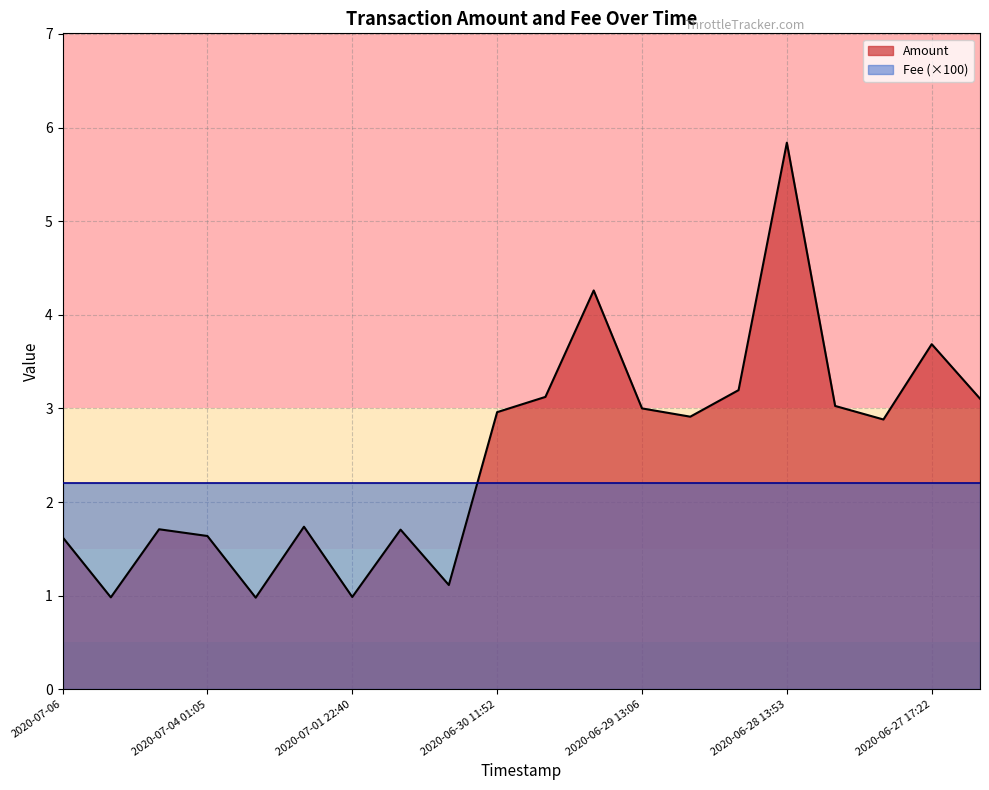

The Amount series shows 3.7 at 2020-06-27 17:22. True or false?

True